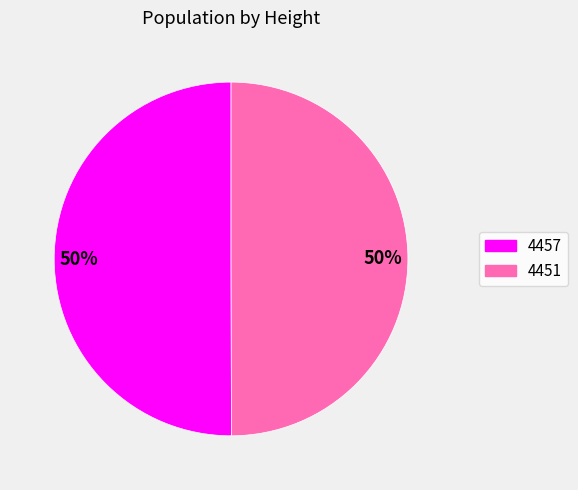

To the nearest percent, what is the average slice percentage?

50%